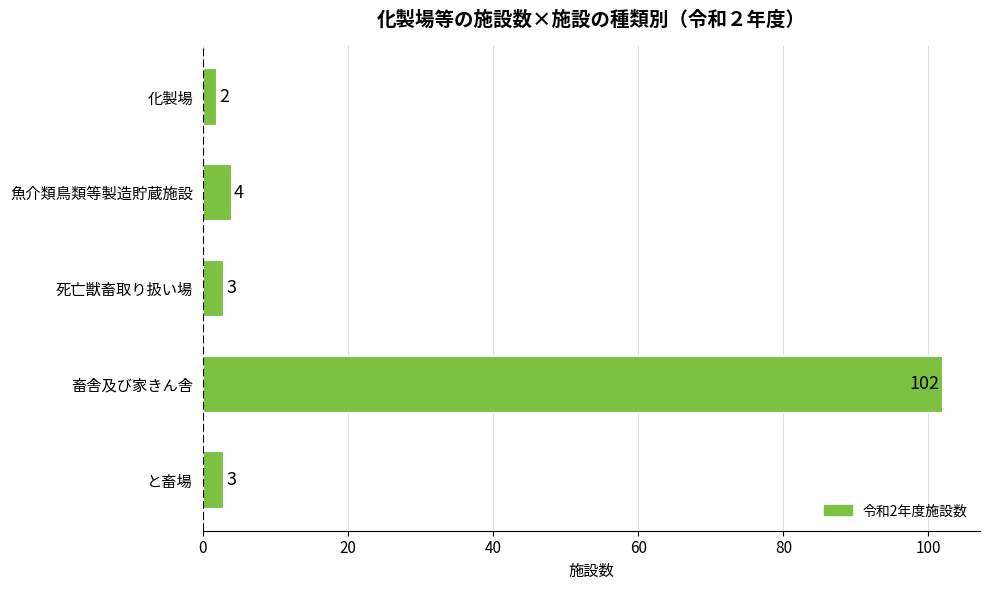

Reading bottom to top, what are all the values shown in this chart?

と畜場=3	畜舎及び家きん舎=102	死亡獣畜取り扱い場=3	魚介類鳥類等製造貯蔵施設=4	化製場=2